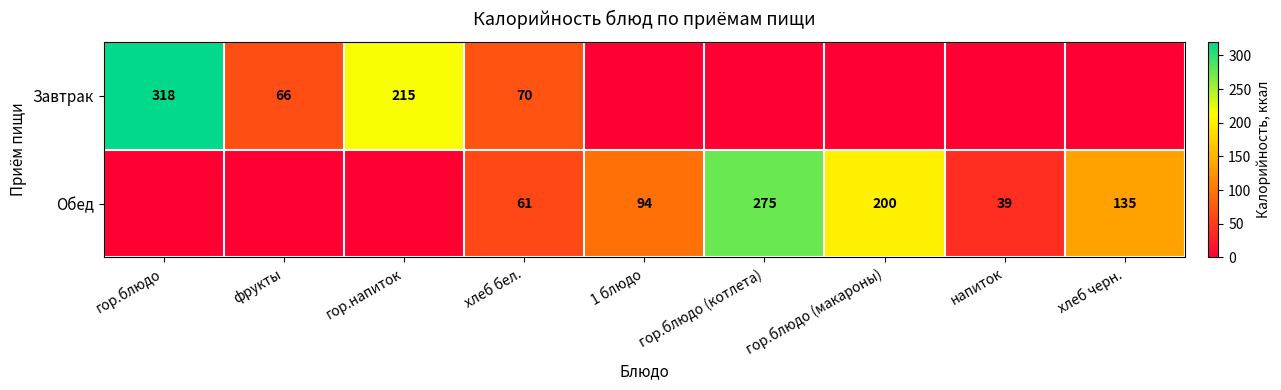

True or false: Завтрак has a value of 66 at фрукты.

True